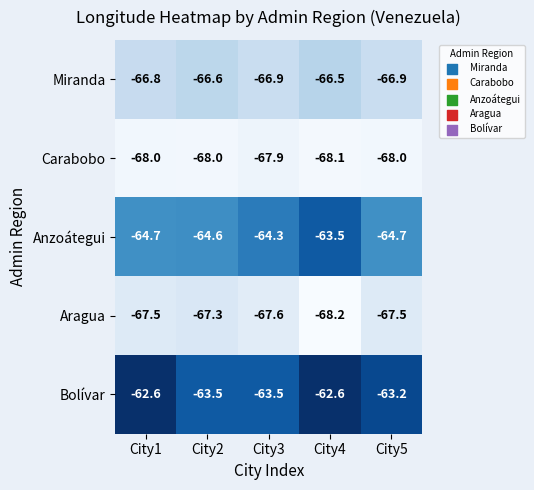

What is the smallest value displayed?

-68.2